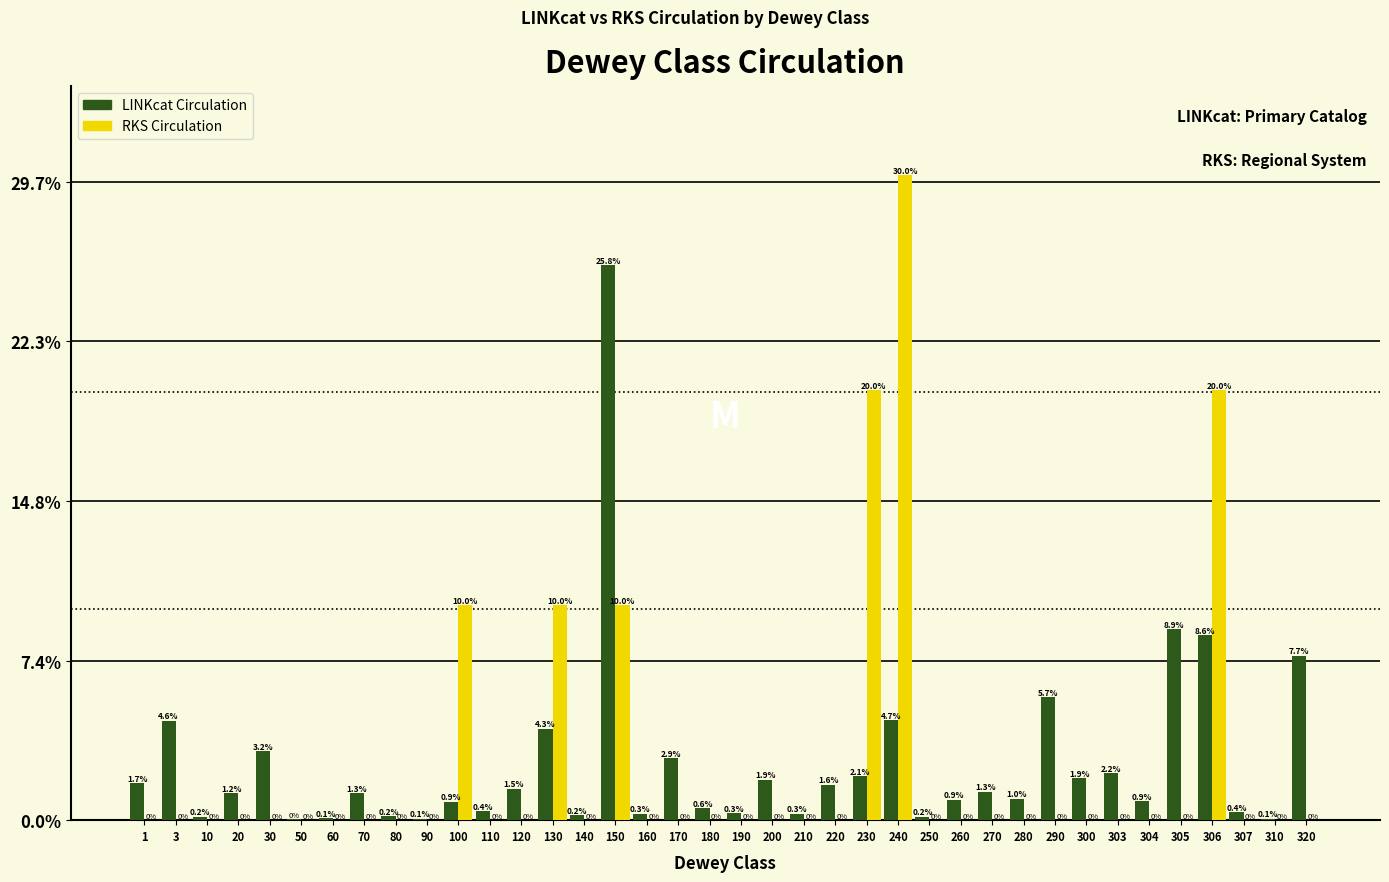

Which series changed the most between 1 and 30?

LINKcat Circulation